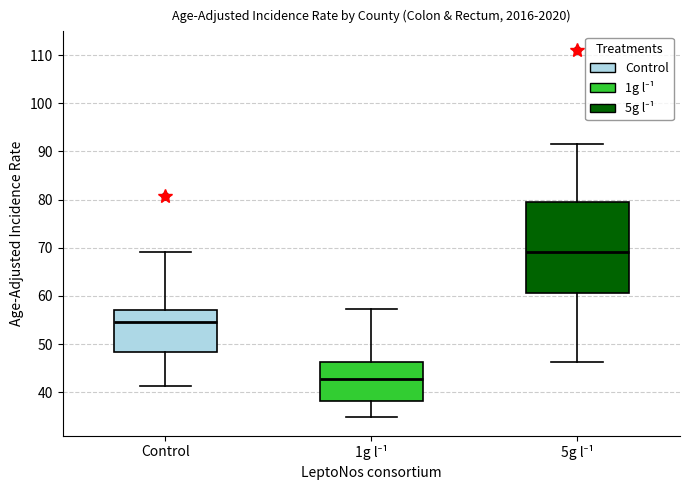

Where is the lower edge of the box for 5g l⁻¹ on the y-axis? The values are not printed on the chart, so give them approximately, as read against the axis.

61